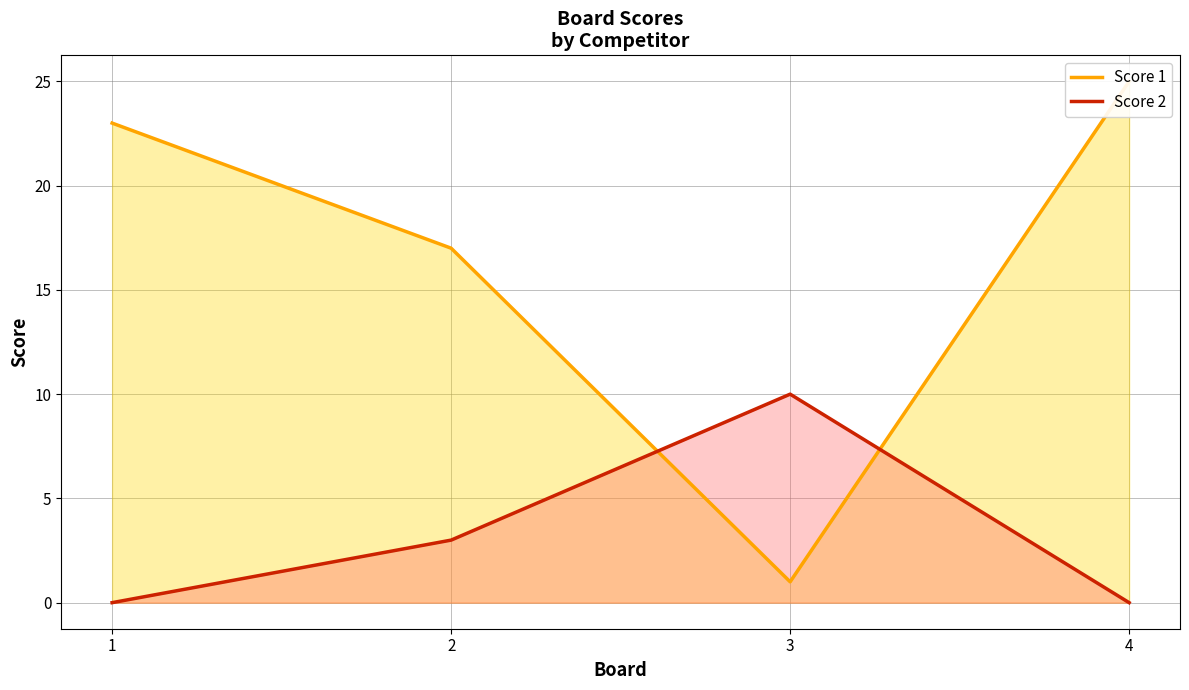

Where does the Score 2 series first go above 3?

3